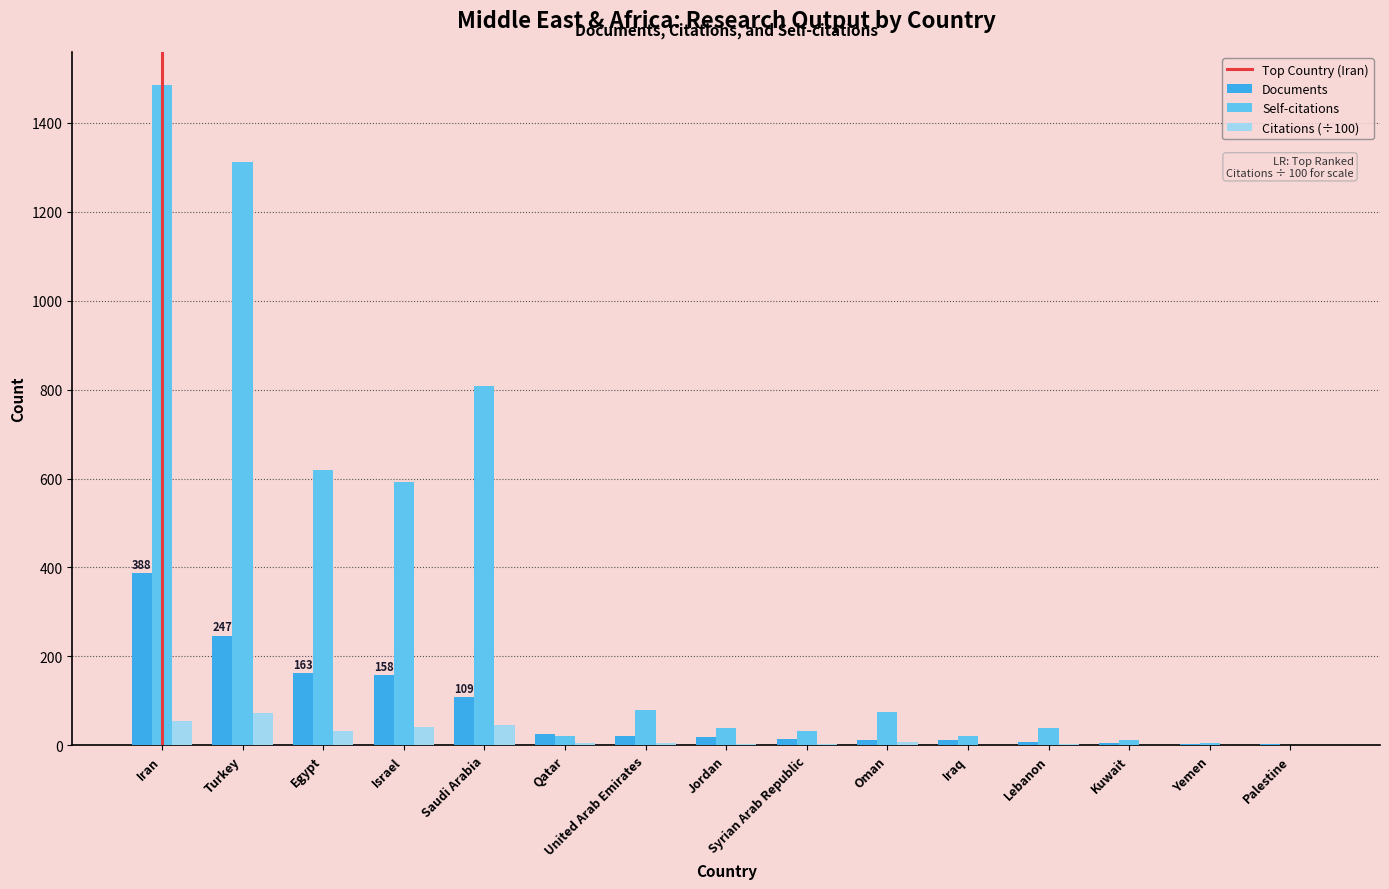

What is the average value of the Documents series?

79.0